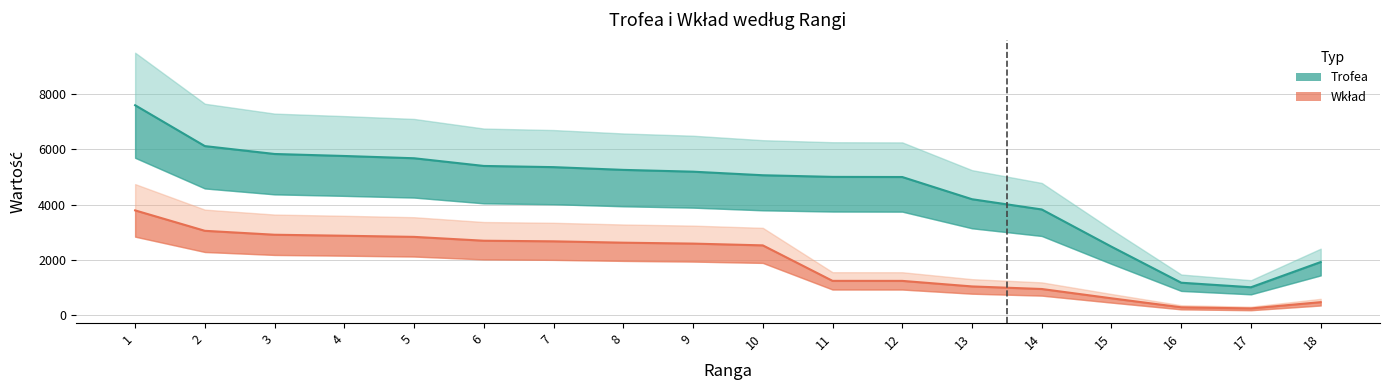

Which series has the largest total across all categories?

Trofea